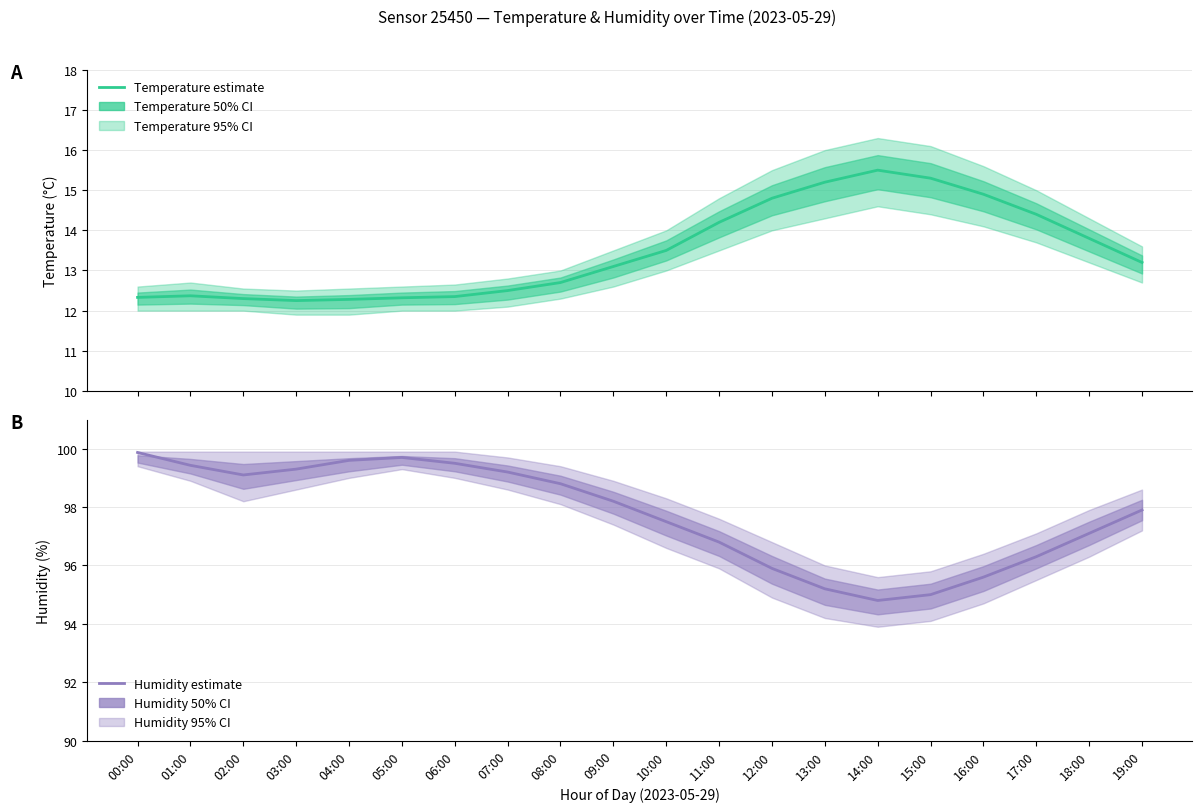

True or false: Temperature (mean) has a value of 23.2 at 17:00.

False